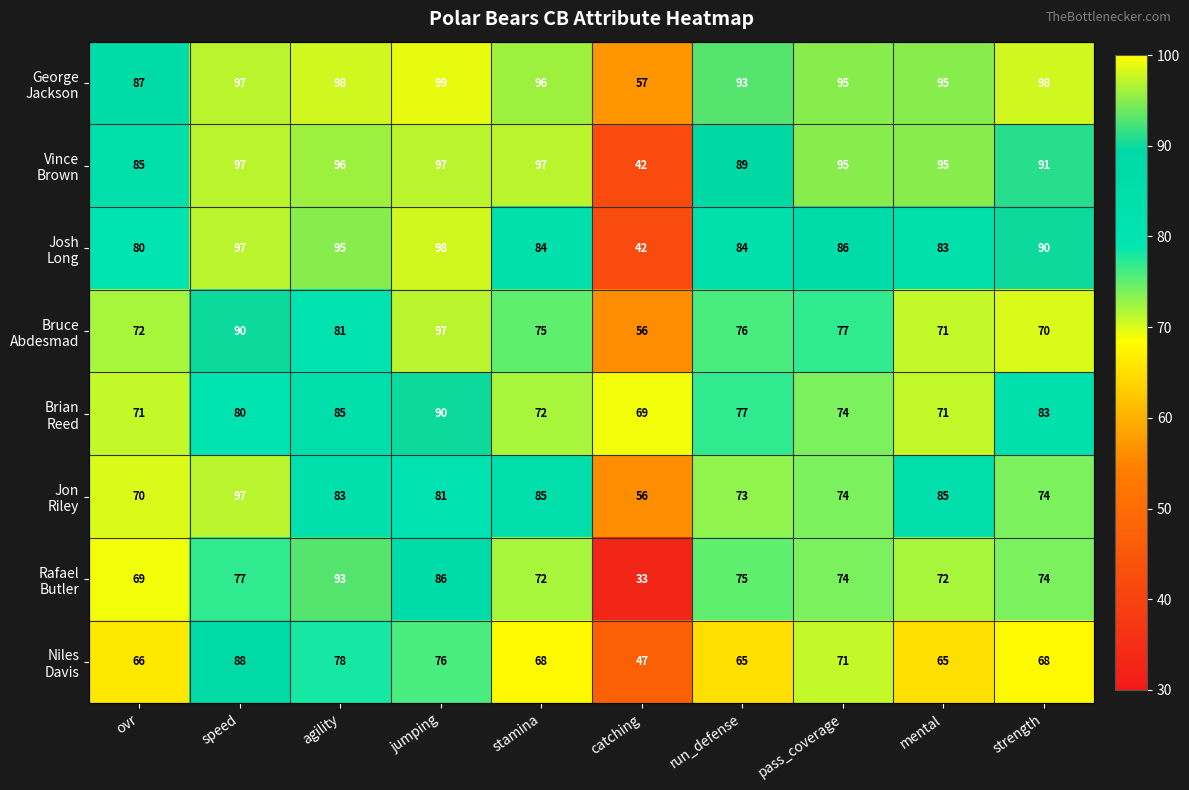

What is the difference between the highest and lowest values at agility?

20